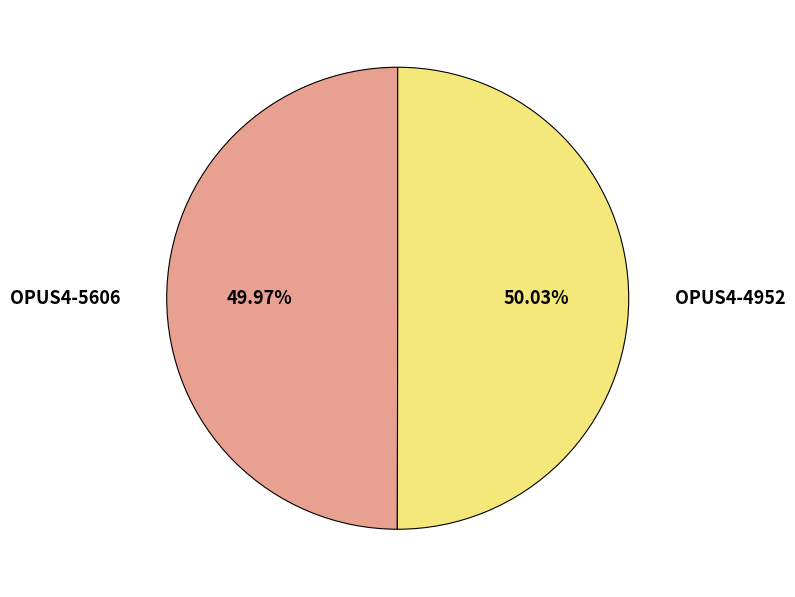

Count the number of slices in the pie.

2